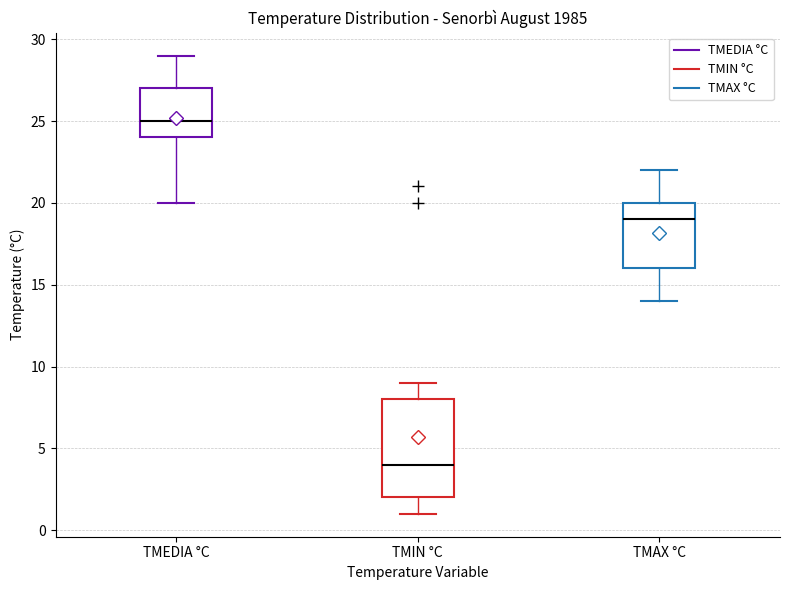

Reading left to right, transcribe this box plot: for each box, give where its median line is, the range the box spans, and where its two whiskers end, as read against the y-axis. The values are not printed on the chart, so give them approximately, as read against the axis.

TMEDIA °C: median 25, box 24 to 27, whiskers 20 to 29
TMIN °C: median 4, box 2 to 8, whiskers 1 to 9
TMAX °C: median 19, box 16 to 20, whiskers 14 to 22